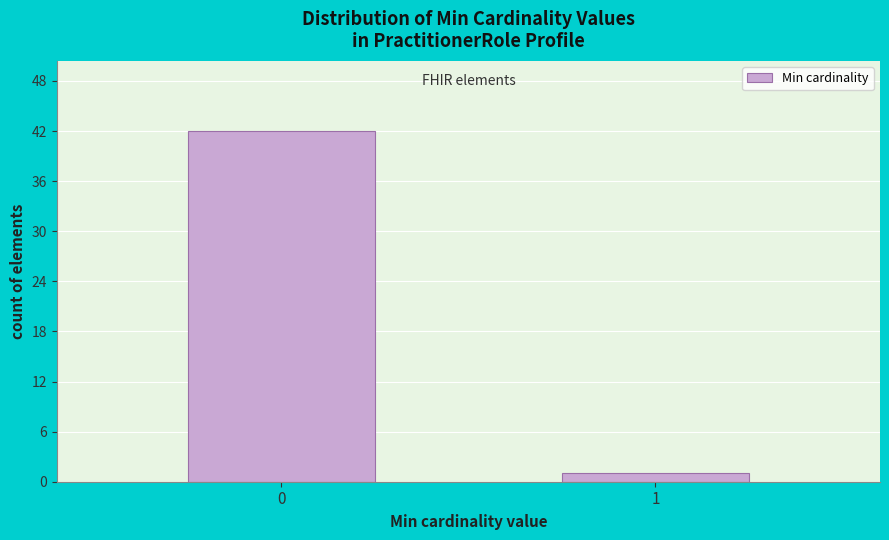

Reading left to right, what are all the values shown in this chart?

0=42	1=1